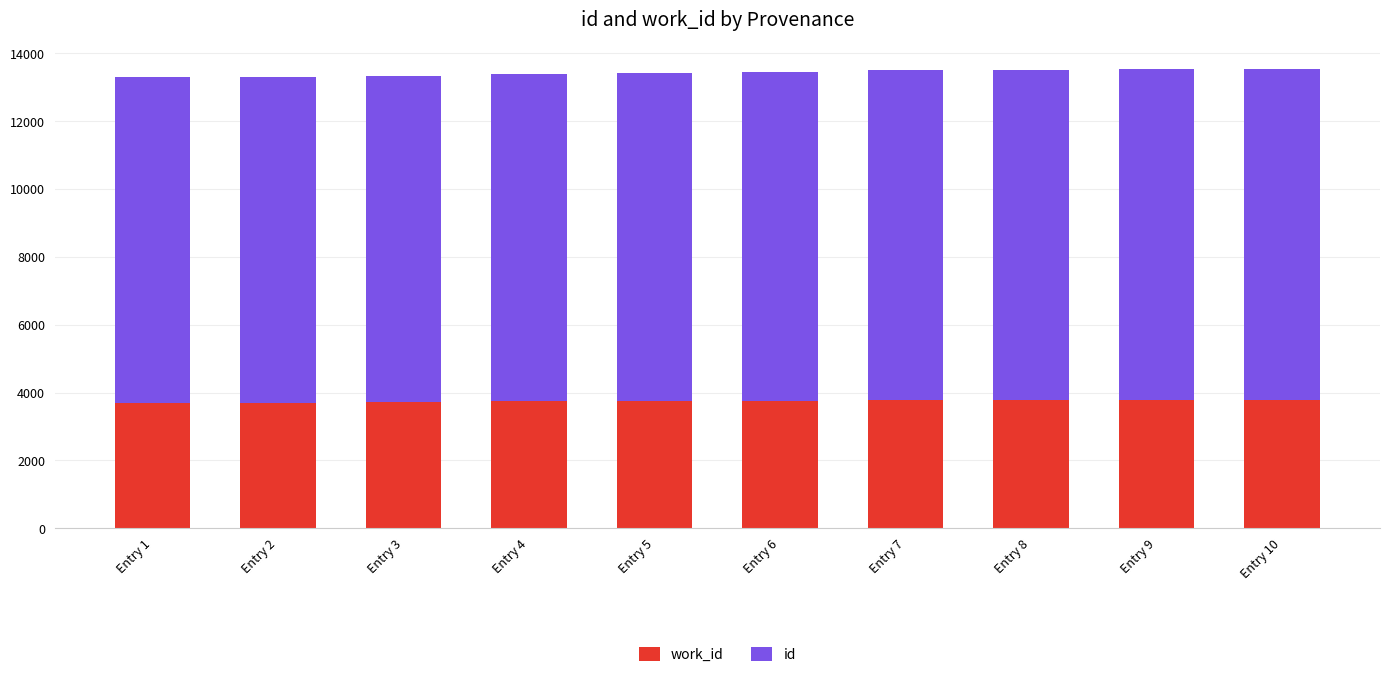

What is the total value across all series at Entry 8?

13525